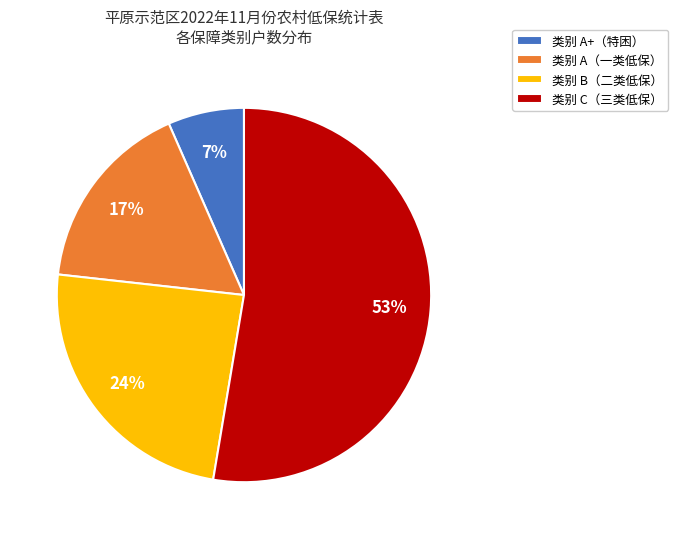

Is the sum of 类别 A（一类低保） and 类别 B（二类低保） greater than half?

No